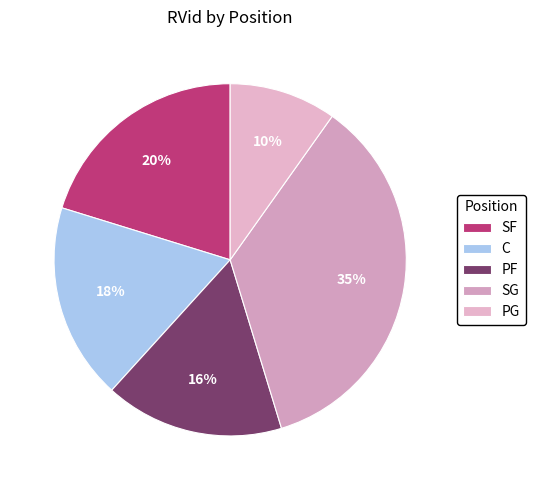

Does SG represent more than half of the total?

No